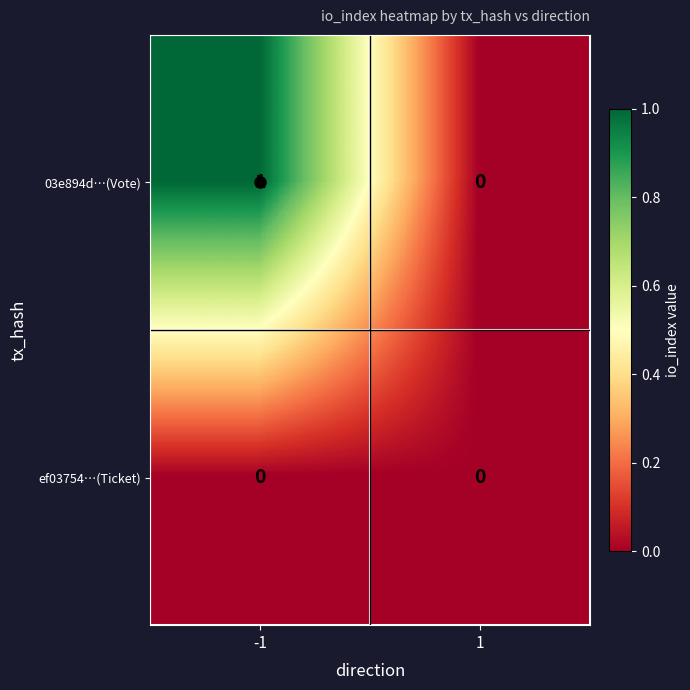

At which category does the chart reach its peak across all series?

-1